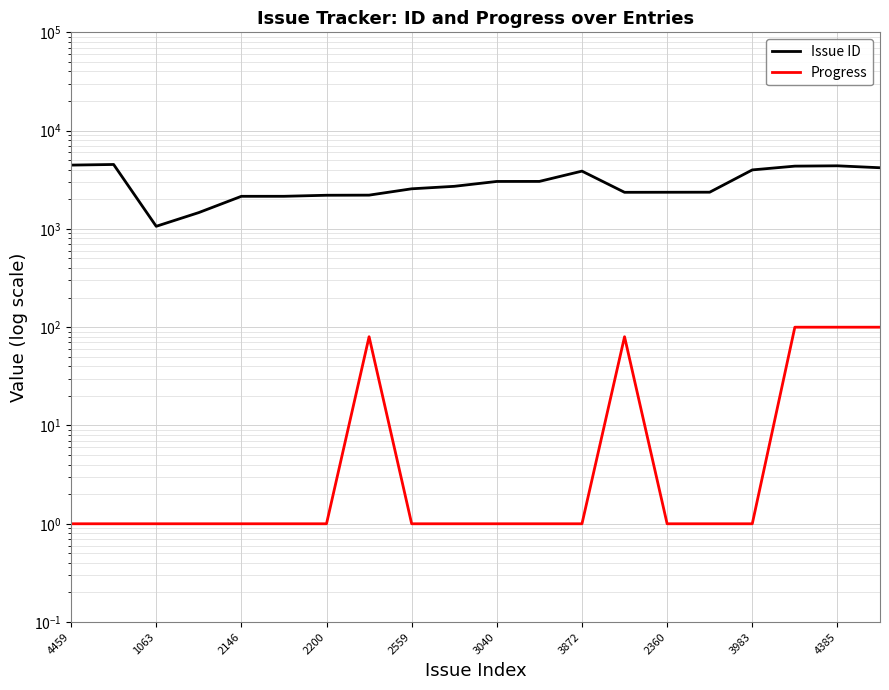

What is the difference between the second highest and minimum values in the Progress series?

99